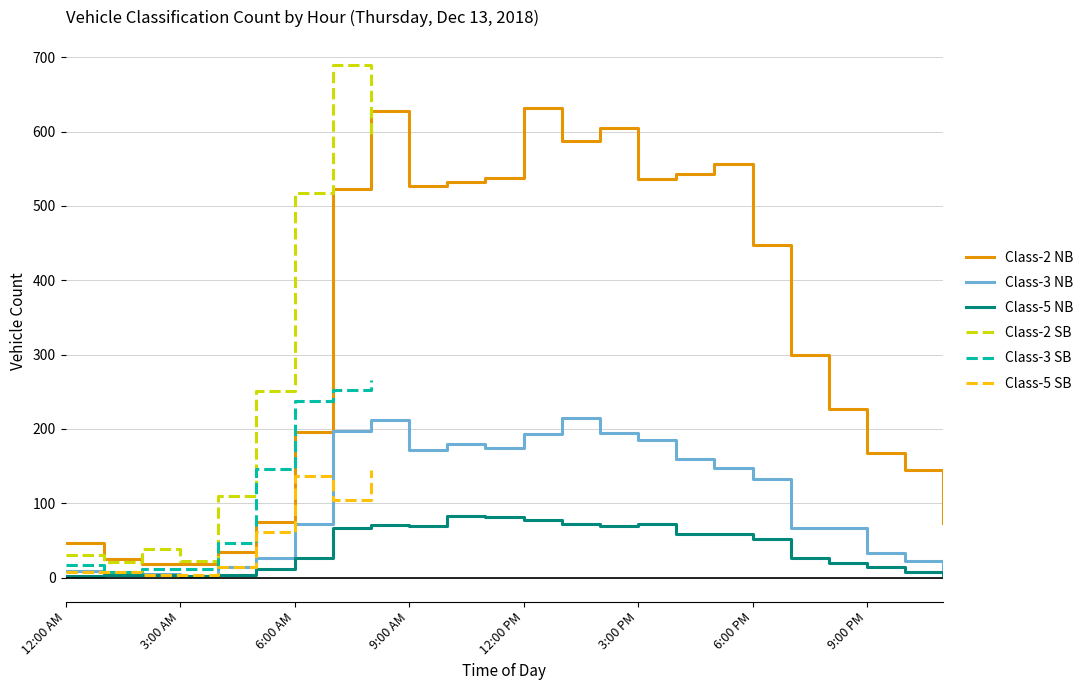

True or false: Class-2 NB has a value of 235 at 6:00 PM.

False